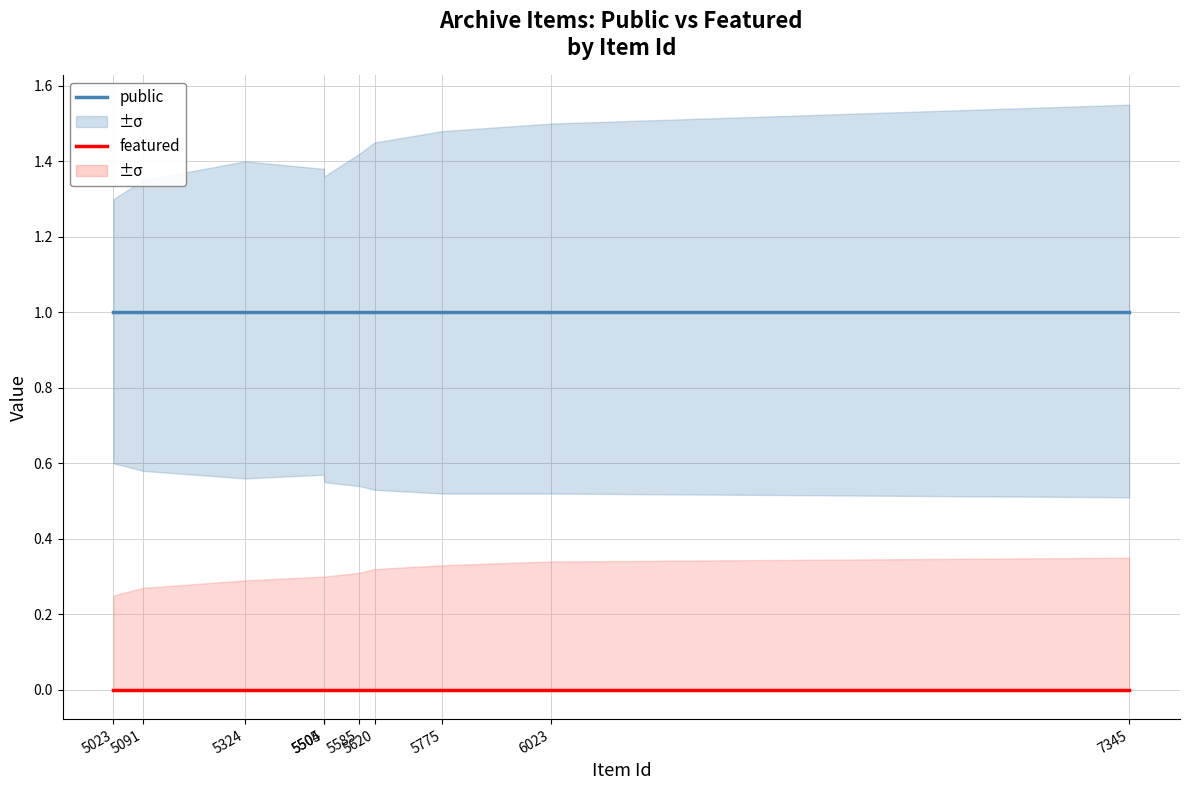

Rank the categories by featured value from lowest to highest.

5023, 5091, 5324, 5504, 5505, 5585, 5620, 5775, 6023, 7345